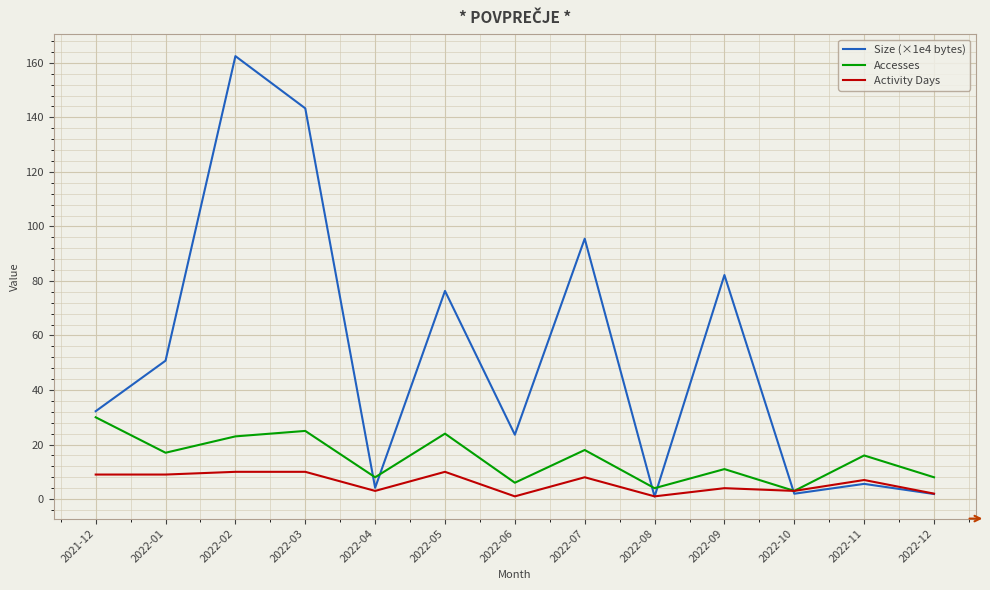

What is the maximum value for Activity Days?

10.0